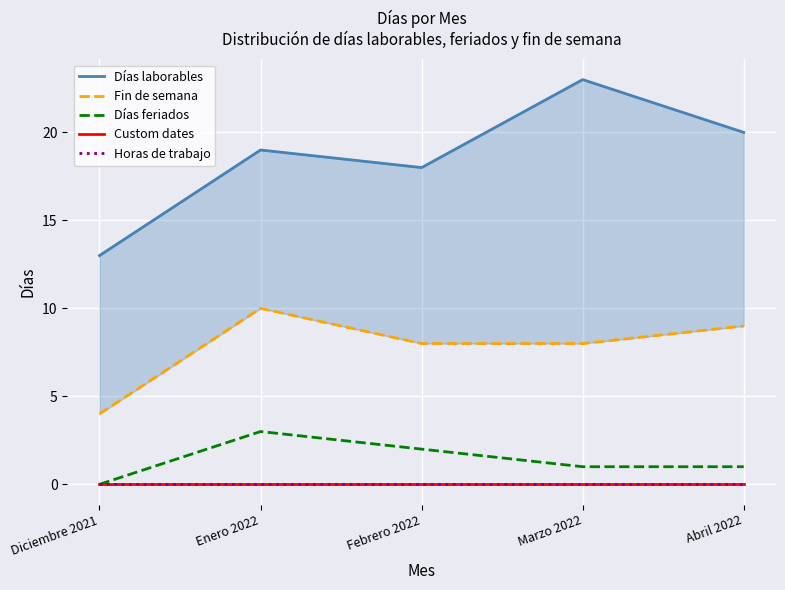

Where does the Fin de semana series first go above 8?

Enero 2022